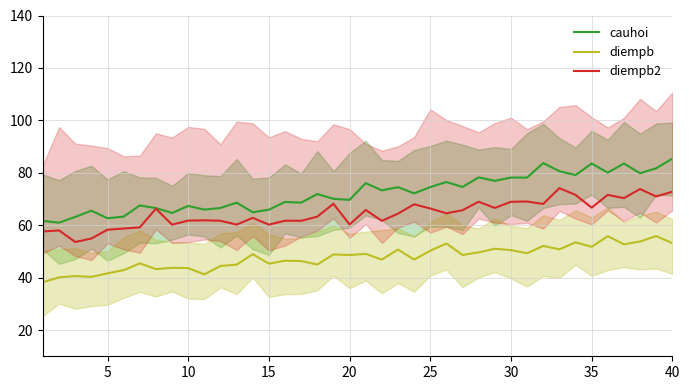

Which series has the widest spread of values?

cauhoi